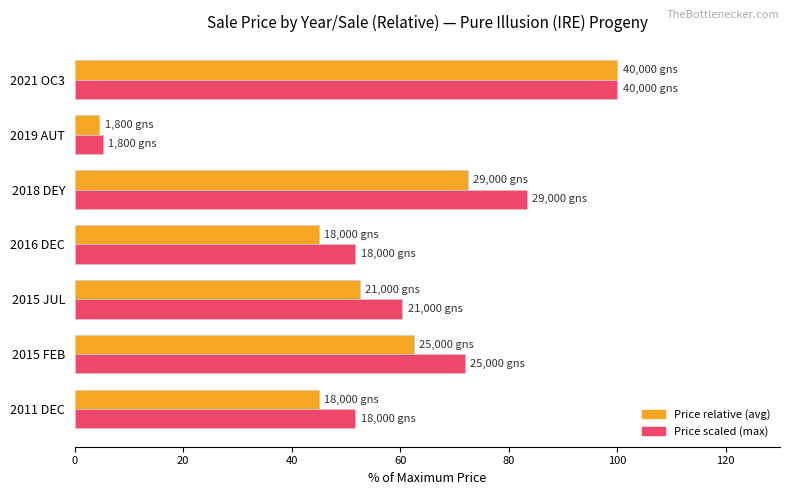

What is the difference between the highest and lowest values at 2015 FEB?

9.4